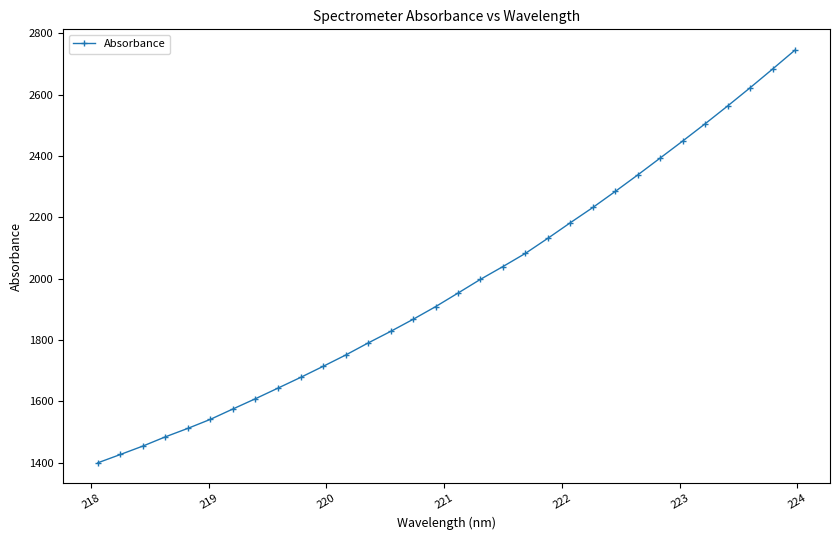

How many values exceed 1953?

16